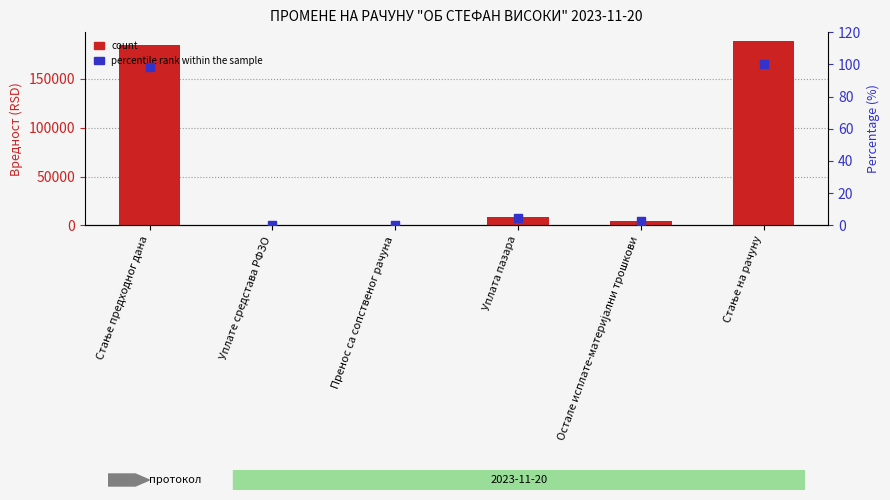

What are all the series names shown in the legend?

count, percentile rank within the sample